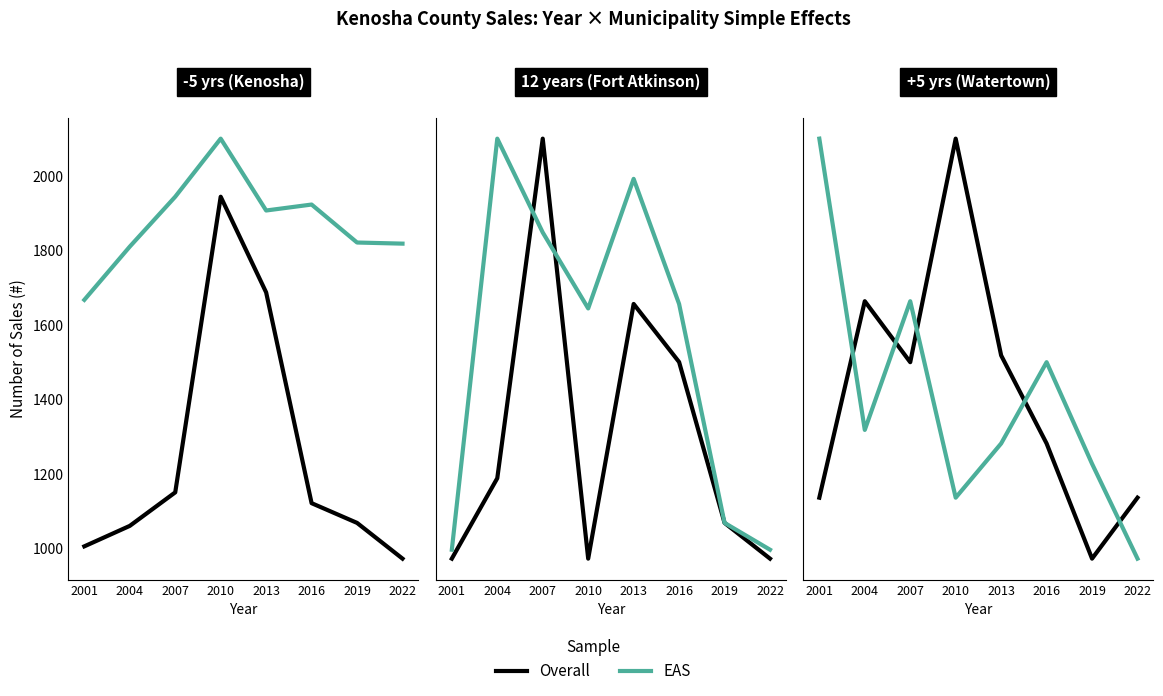

How many intersections are there between EAS and Overall?

5